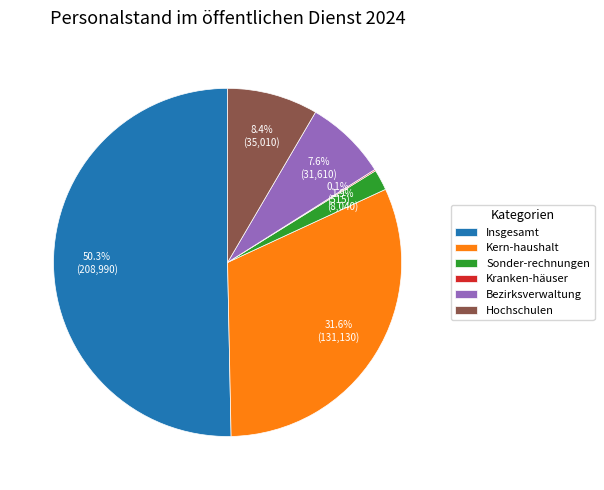

Does Hochschulen account for over 50% of the chart?

No